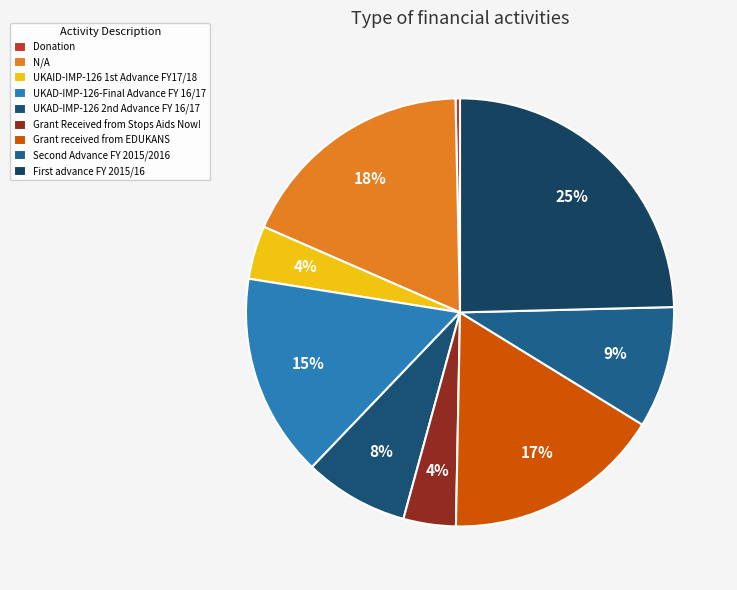

The Grant received from EDUKANS slice represents 28% of the pie. True or false?

False